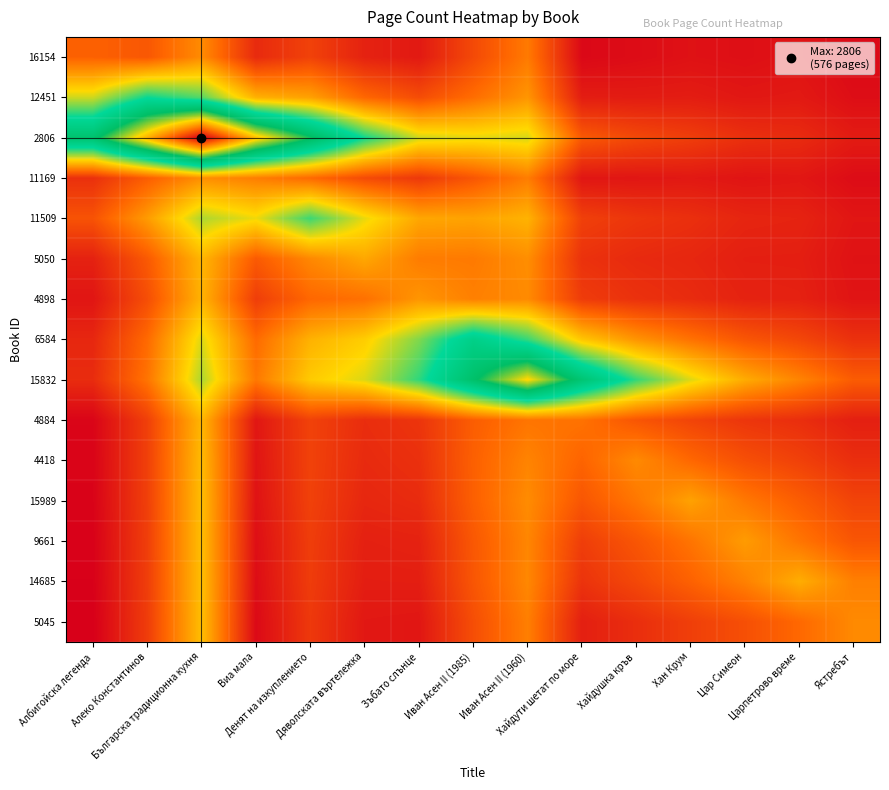

Rank the series at Денят на изкуплението from lowest to highest value.

5045, 14685, 9661, 15989, 16154, 4884, 4418, 4898, 11169, 5050, 12451, 6584, 15832, 11509, 2806